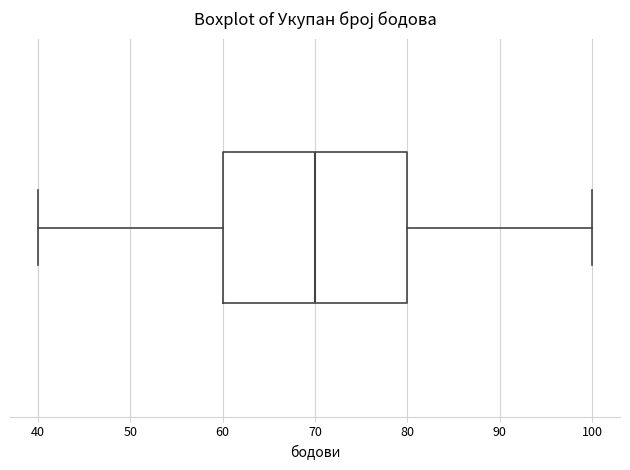

Where is the left edge of the box on the x-axis? The values are not printed on the chart, so give them approximately, as read against the axis.

60